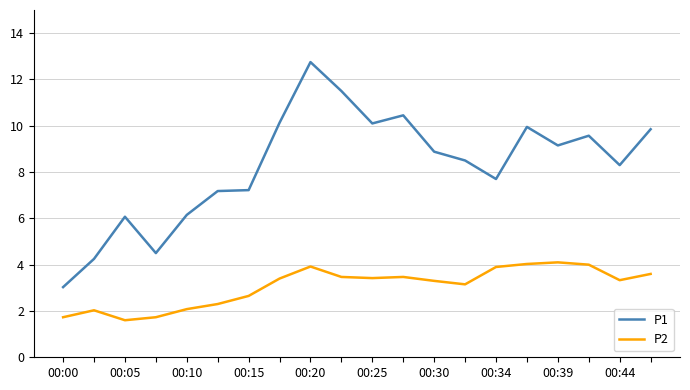

What is the highest value of the P2 series?

4.1